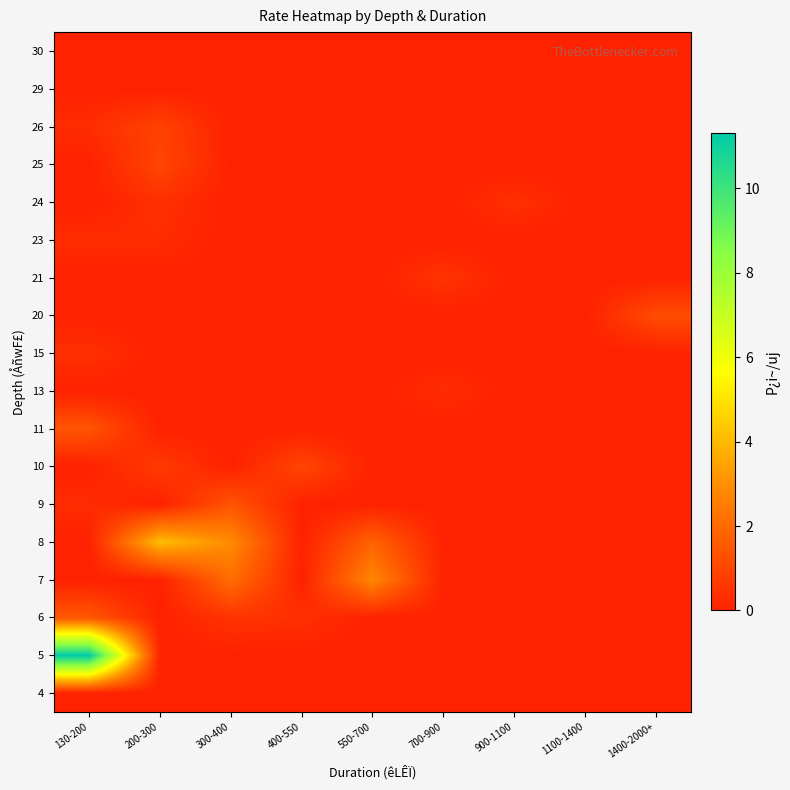

At which category does the chart reach its peak across all series?

130-200